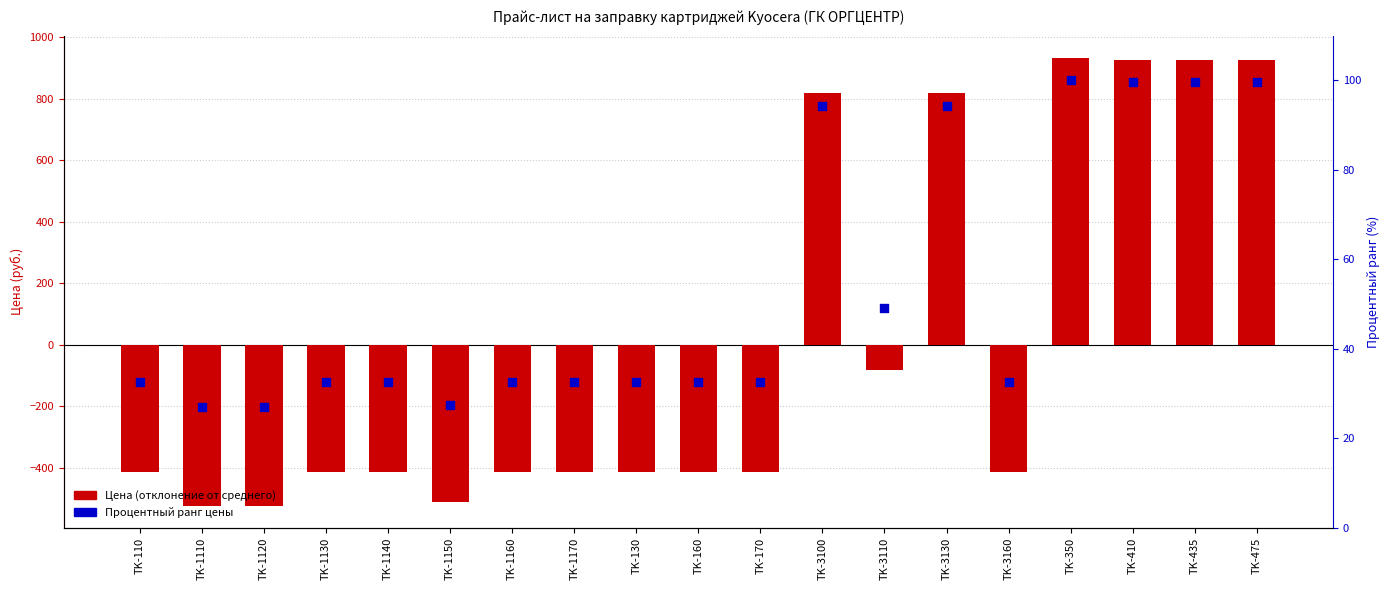

Which series has the largest total across all categories?

Процентный ранг цены